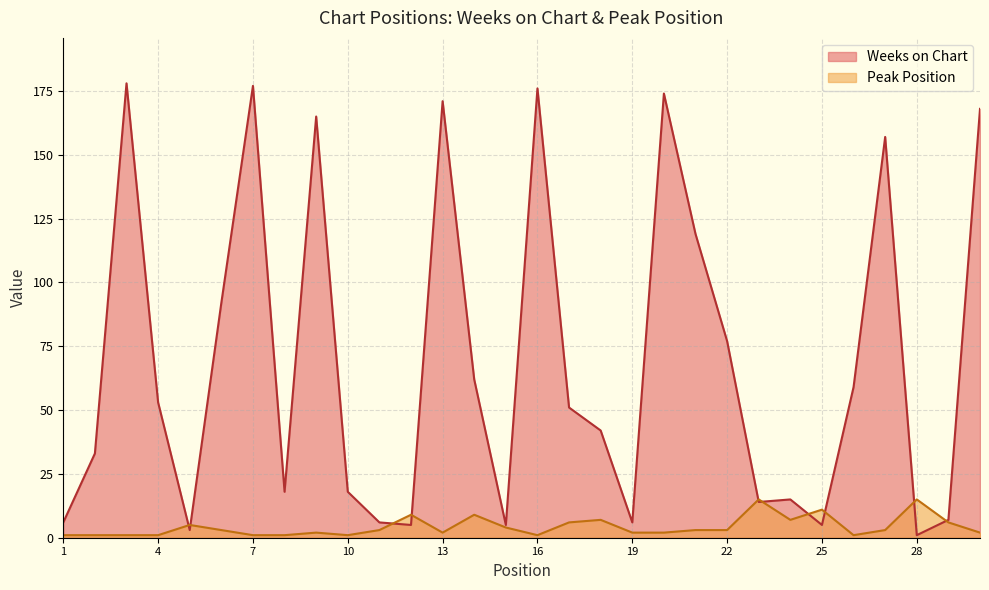

At how many categories does at least one series exceed 32?

17